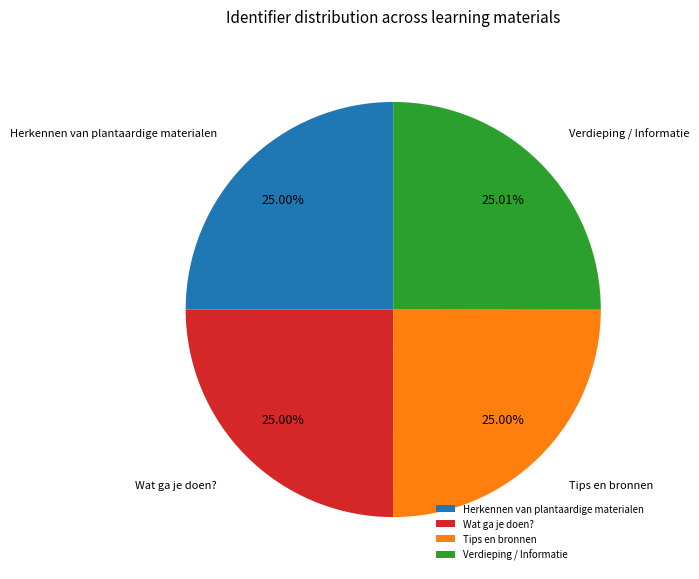

How many segments does this pie chart have?

4